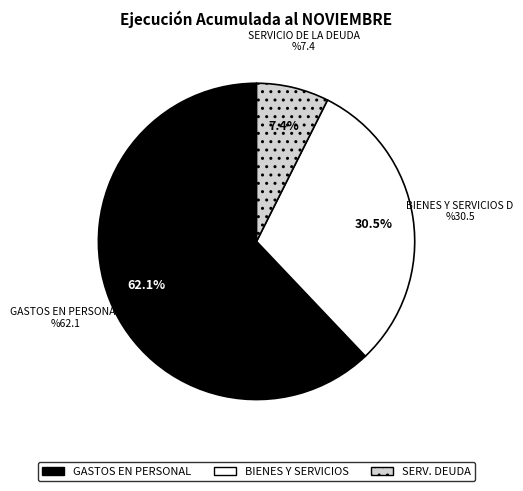

Does any single category account for the majority?

Yes